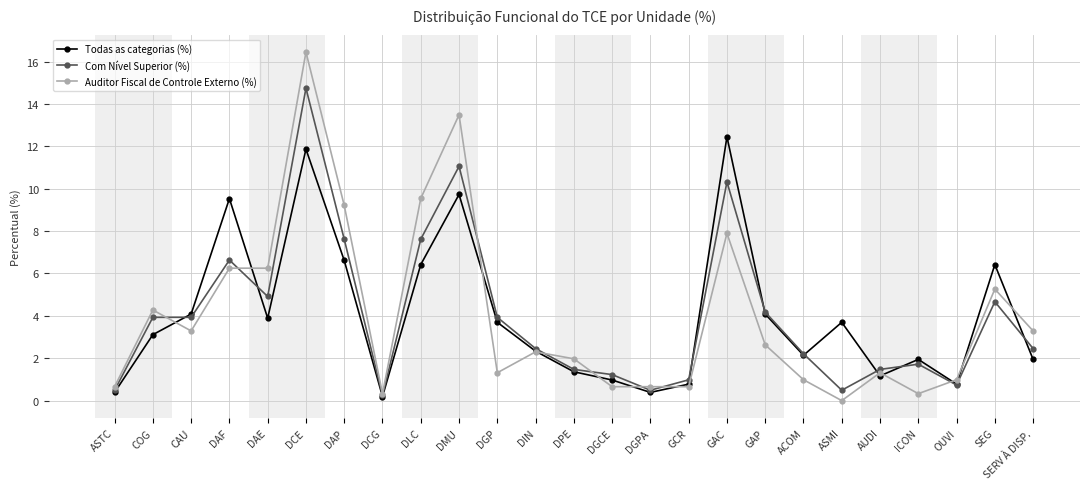

Is the value of Auditor Fiscal de Controle Externo (%) at DGP greater than the value of Com Nível Superior (%) at CAU?

No